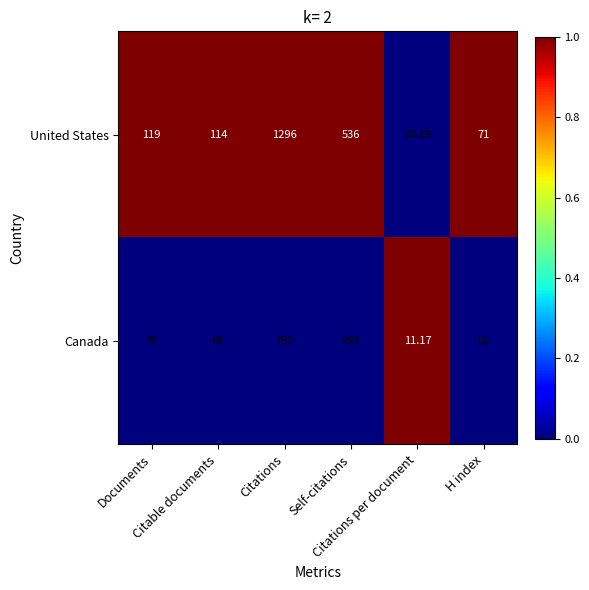

Which series has the largest total across all categories?

United States